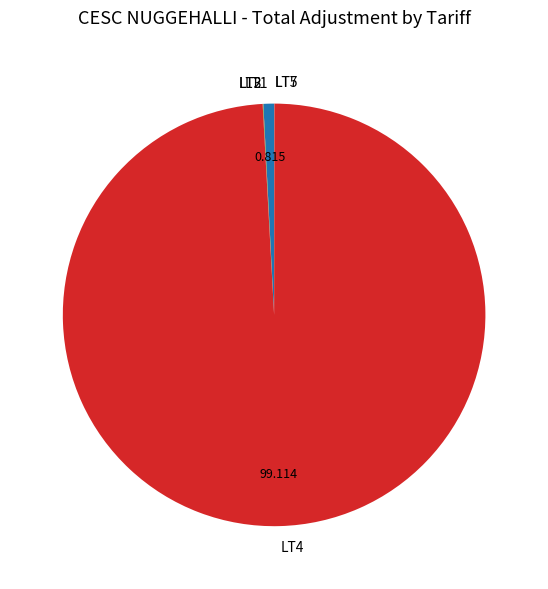

Does LT4 account for over 50% of the chart?

Yes